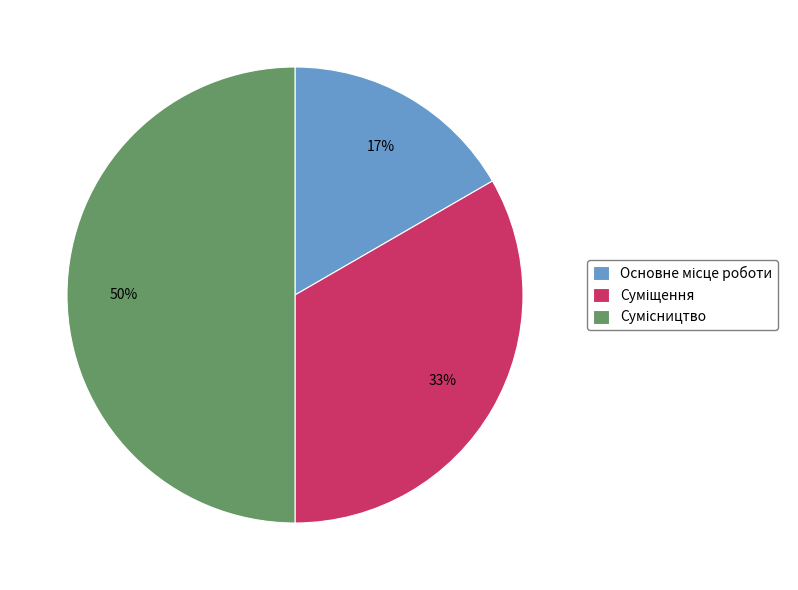

To the nearest percent, what is the difference between the largest and smallest slice percentages?

33%